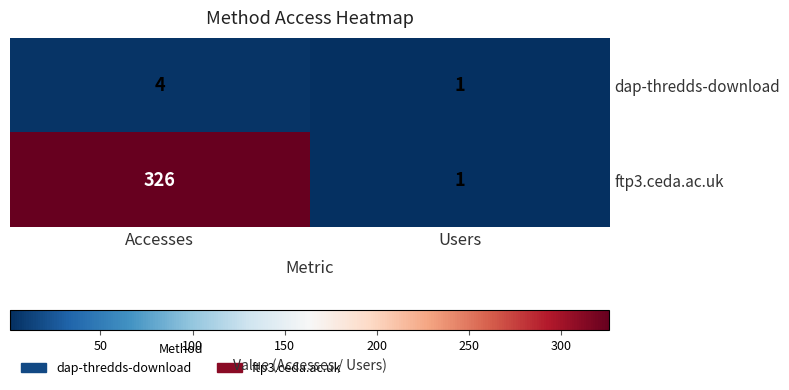

What is the difference between the maximum and minimum values in the dap-thredds-download series?

3